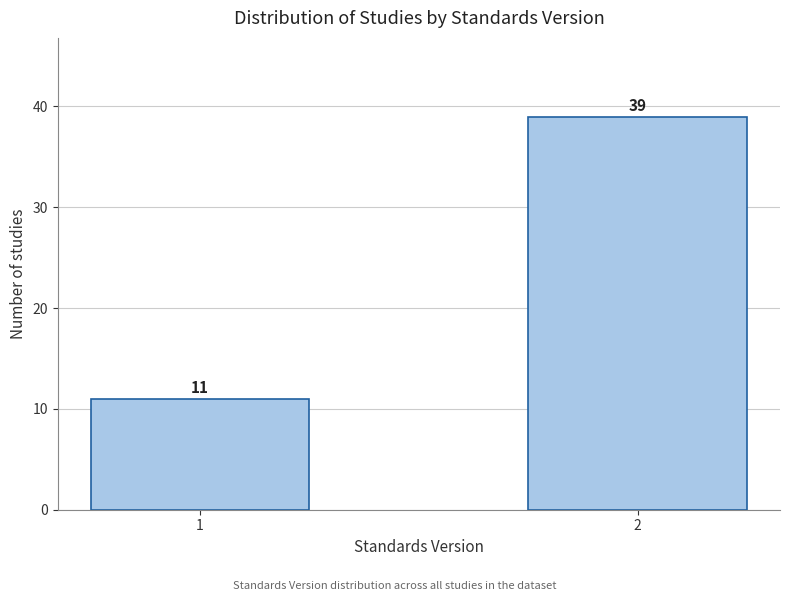

Reading left to right, what are all the values shown in this chart?

11	39